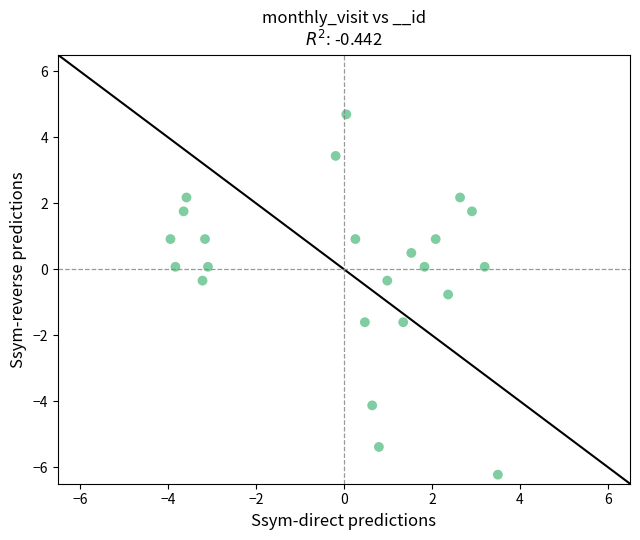

What is the range of X values (max minus min)?

7.4